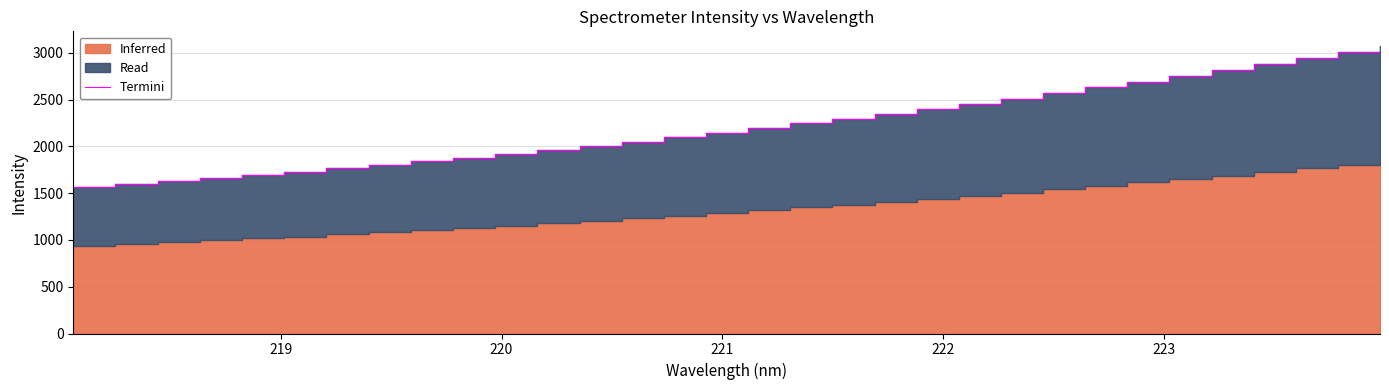

What is the maximum value shown in the chart?

3076.6